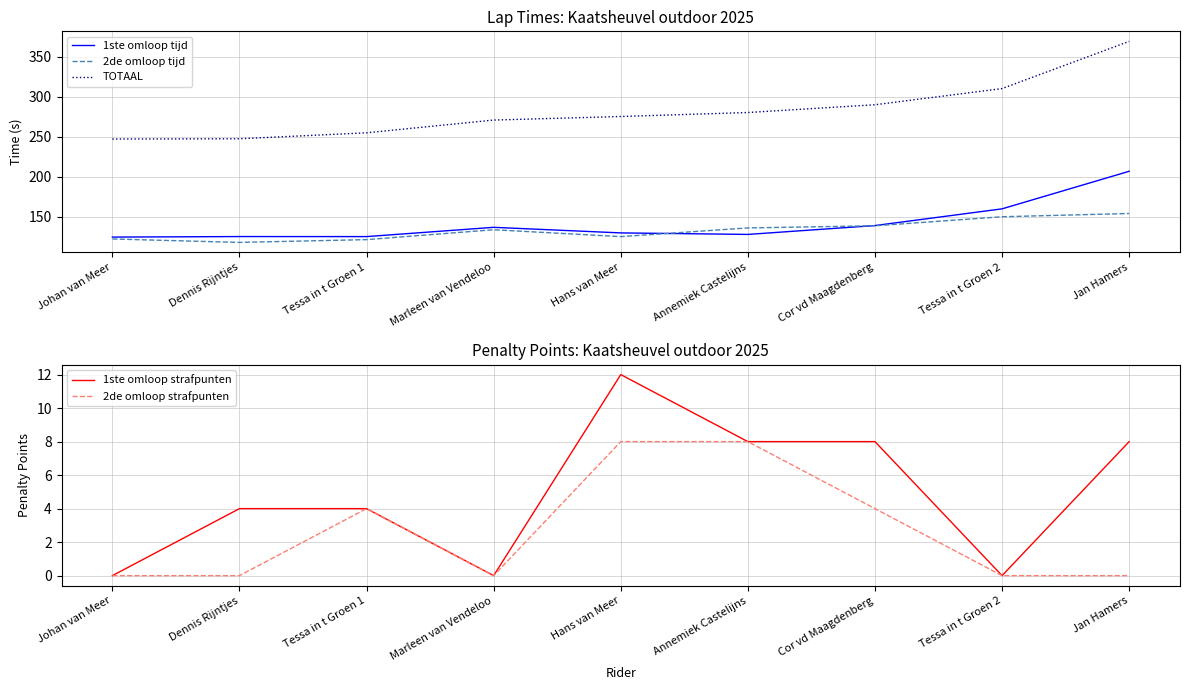

Does the chart display data point markers on the line(s)?

No